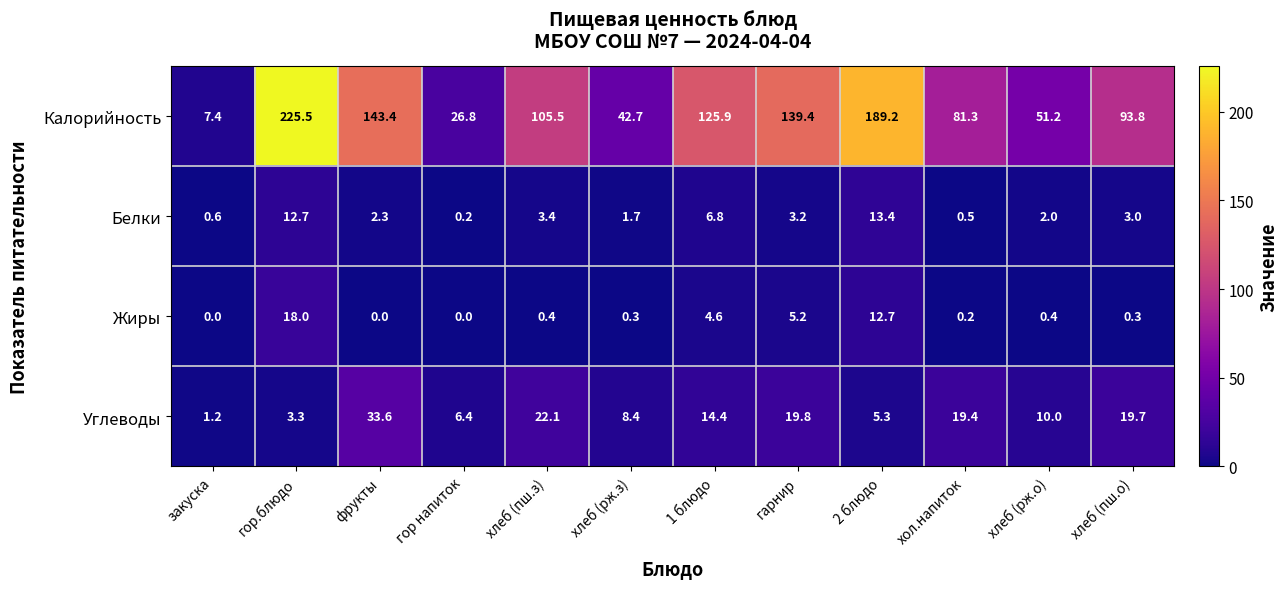

Is it true that Жиры equals 0.0 at закуска?

True